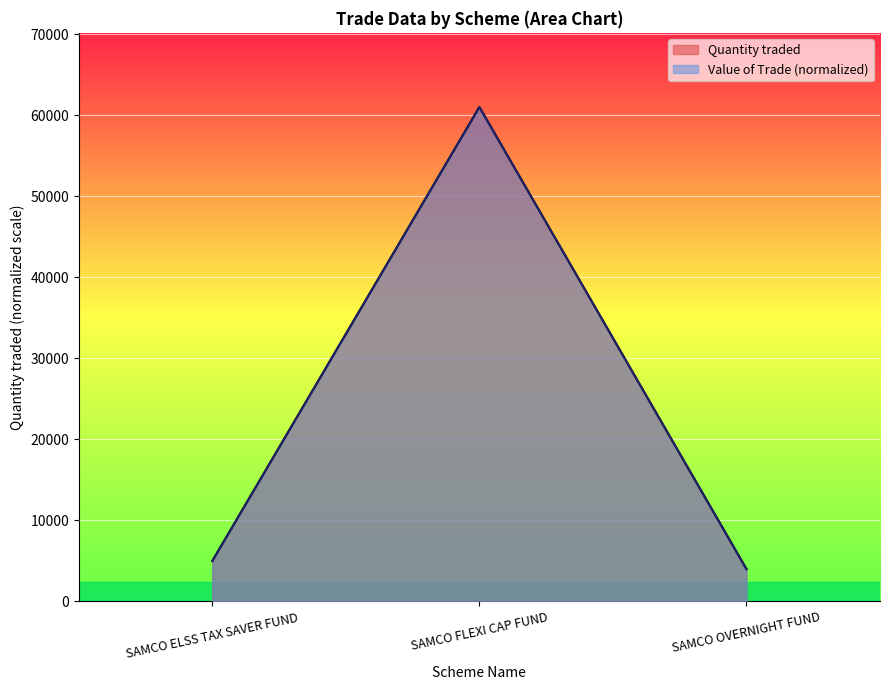

Does the chart display data point markers on the line(s)?

No